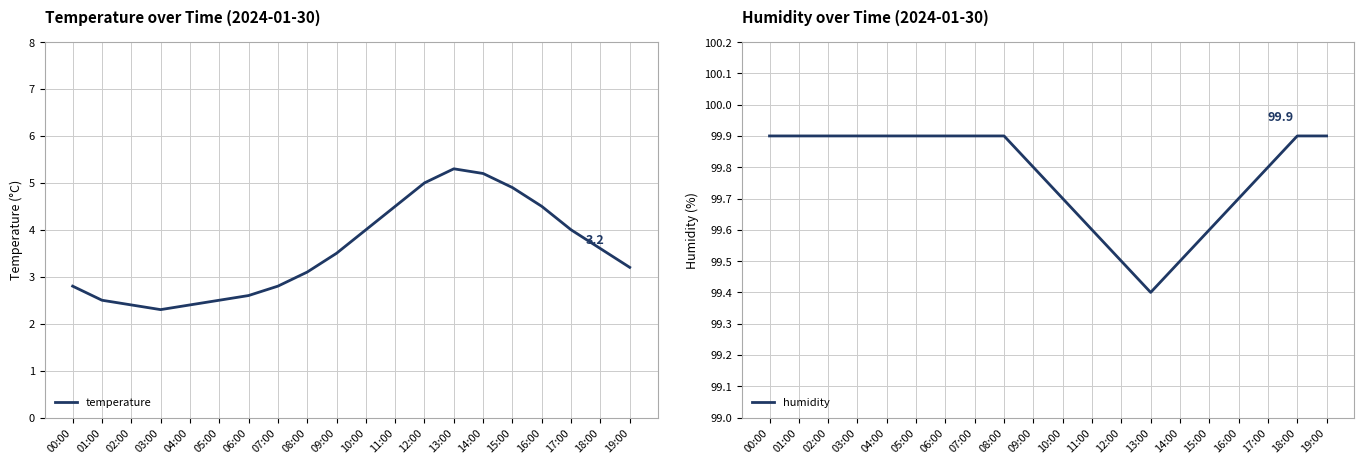

Reading left to right, what are all the values shown in this chart?

temperature: 00:00=2.8	01:00=2.5	02:00=2.4	03:00=2.3	04:00=2.4	05:00=2.5	06:00=2.6	07:00=2.8	08:00=3.1	09:00=3.5	10:00=4.0	11:00=4.5	12:00=5.0	13:00=5.3	14:00=5.2	15:00=4.9	16:00=4.5	17:00=4.0	18:00=3.6	19:00=3.2
humidity: 00:00=99.9	01:00=99.9	02:00=99.9	03:00=99.9	04:00=99.9	05:00=99.9	06:00=99.9	07:00=99.9	08:00=99.9	09:00=99.8	10:00=99.7	11:00=99.6	12:00=99.5	13:00=99.4	14:00=99.5	15:00=99.6	16:00=99.7	17:00=99.8	18:00=99.9	19:00=99.9